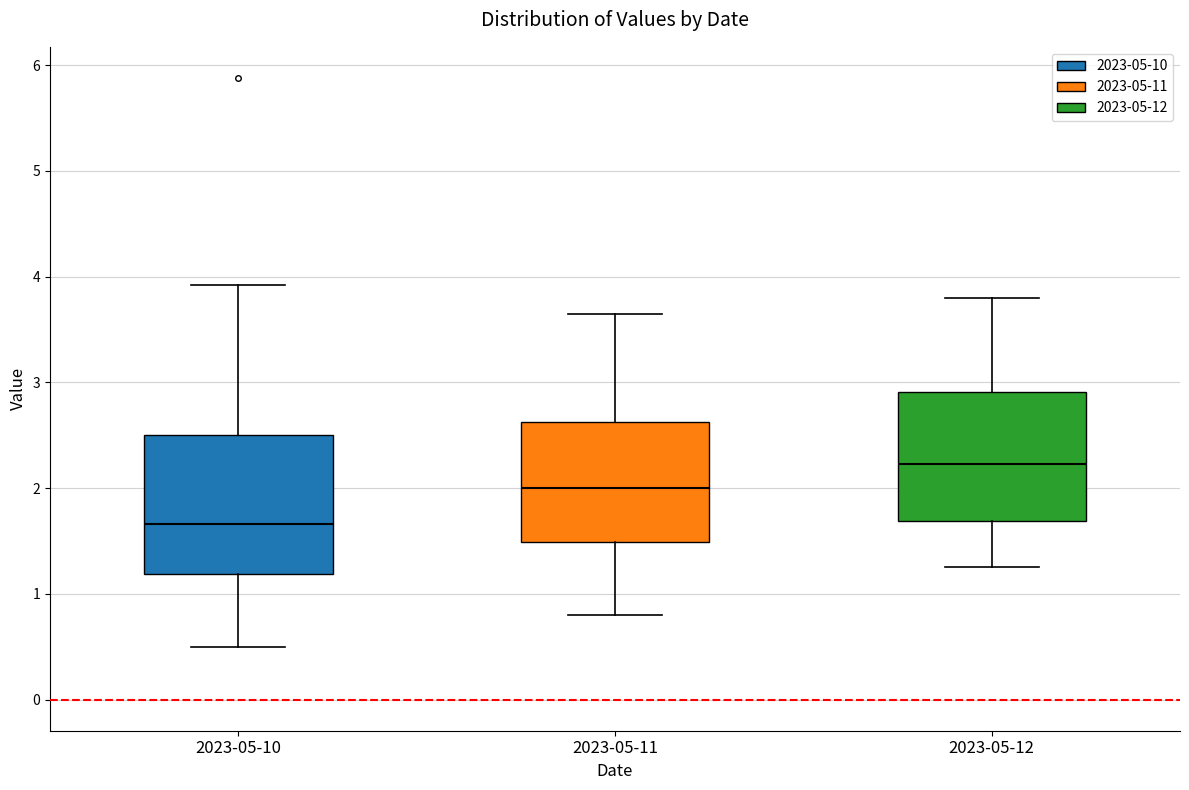

Reading left to right, transcribe this box plot: for each box, give where its median line is, the range the box spans, and where its two whiskers end, as read against the y-axis. The values are not printed on the chart, so give them approximately, as read against the axis.

2023-05-10: median 1.7, box 1.2 to 2.5, whiskers 0.5 to 3.9
2023-05-11: median 2.0, box 1.5 to 2.6, whiskers 0.8 to 3.7
2023-05-12: median 2.2, box 1.7 to 2.9, whiskers 1.3 to 3.8